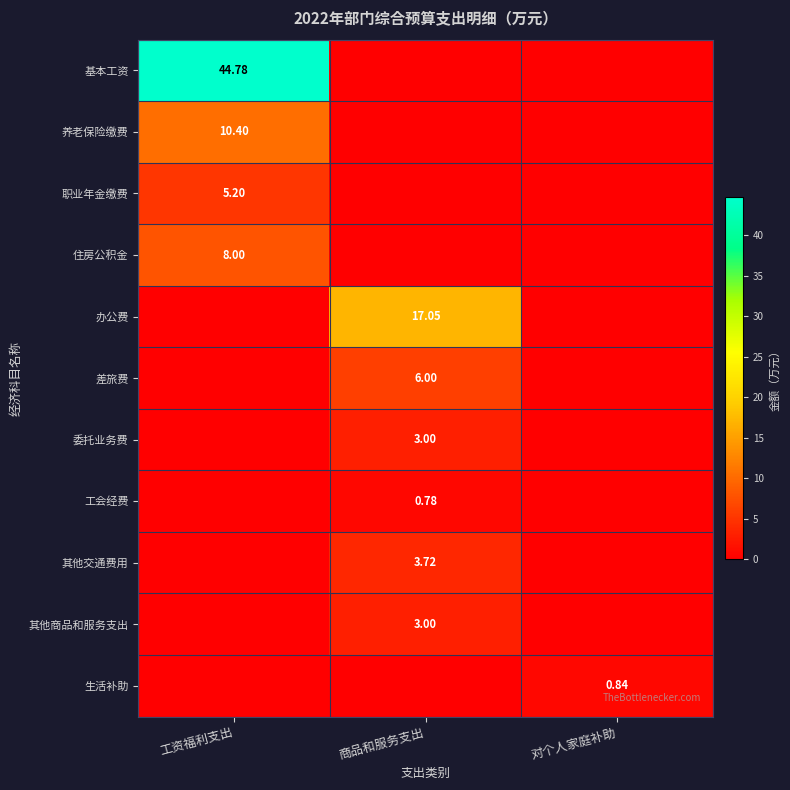

How many categories are shown in the chart?

3